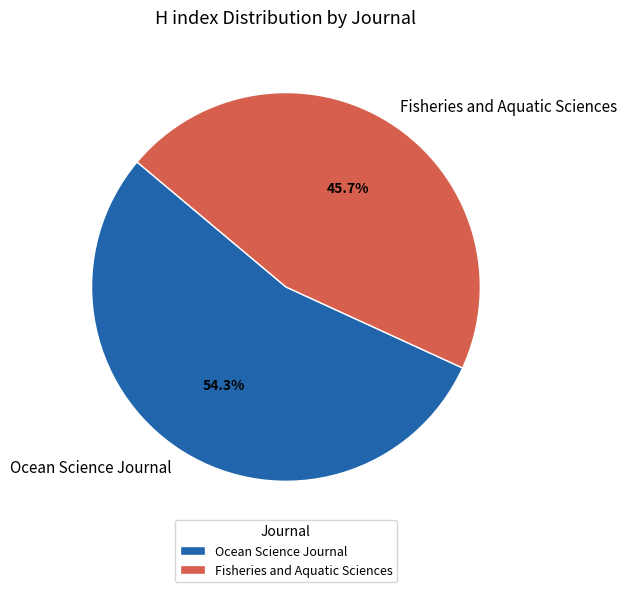

Count the number of slices in the pie.

2